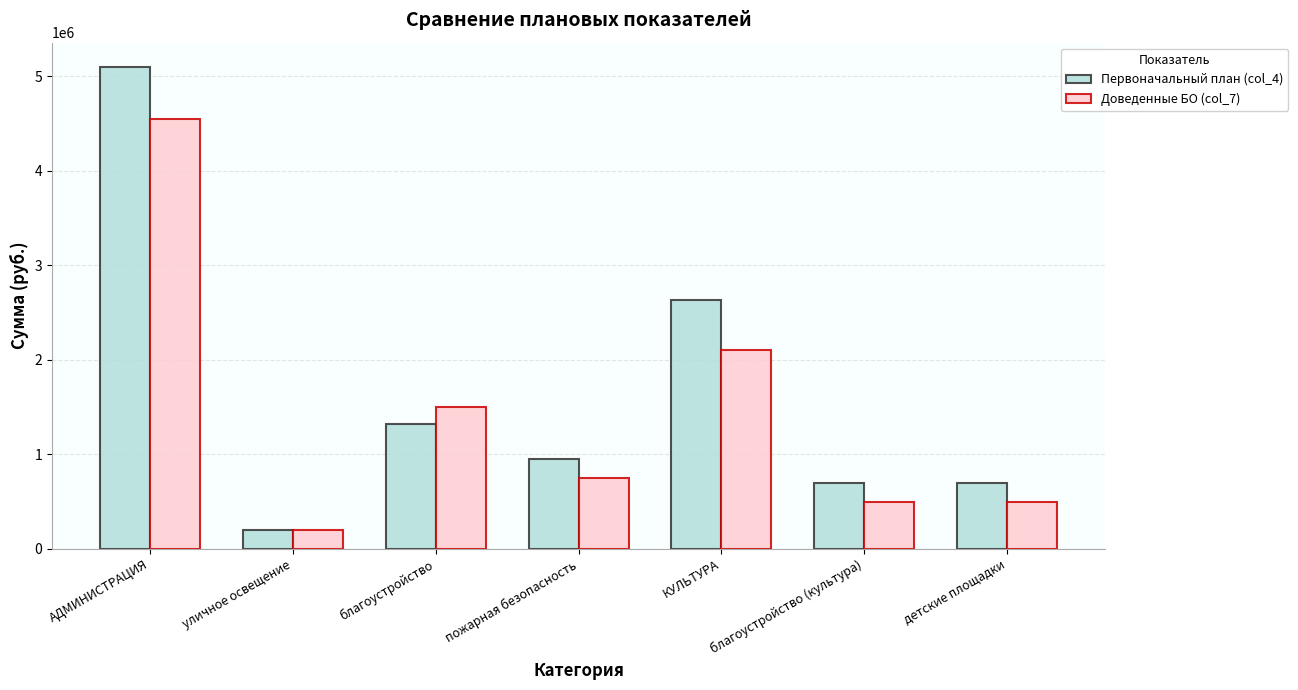

At which label does Первоначальный план (col_4) first exceed 950000?

АДМИНИСТРАЦИЯ